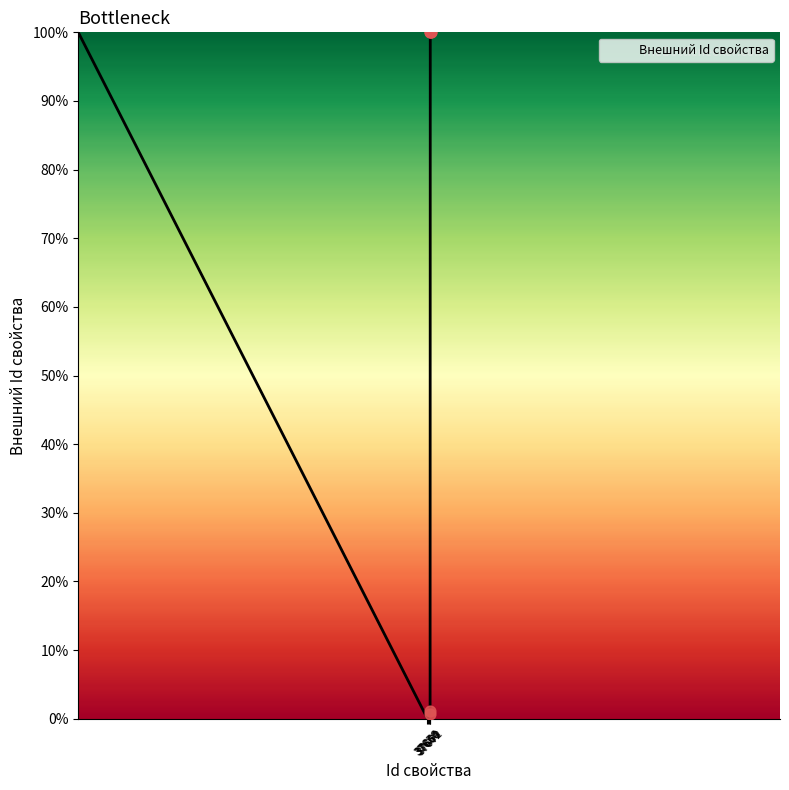

What is the maximum value shown in the chart?

100.0